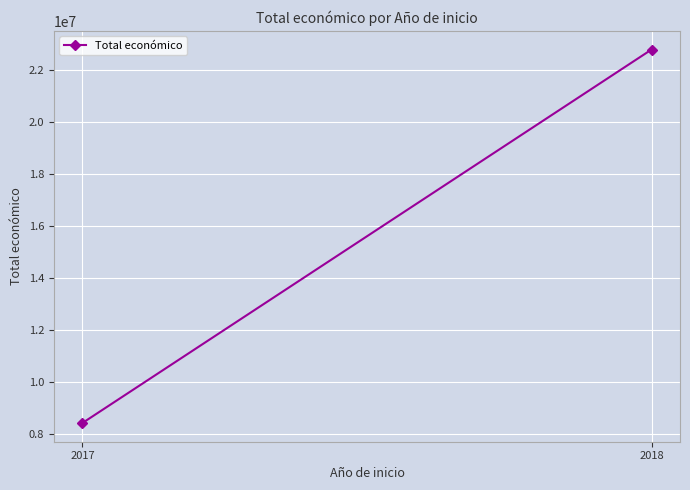

Count the values in the range 8406877 to 22801812.

2